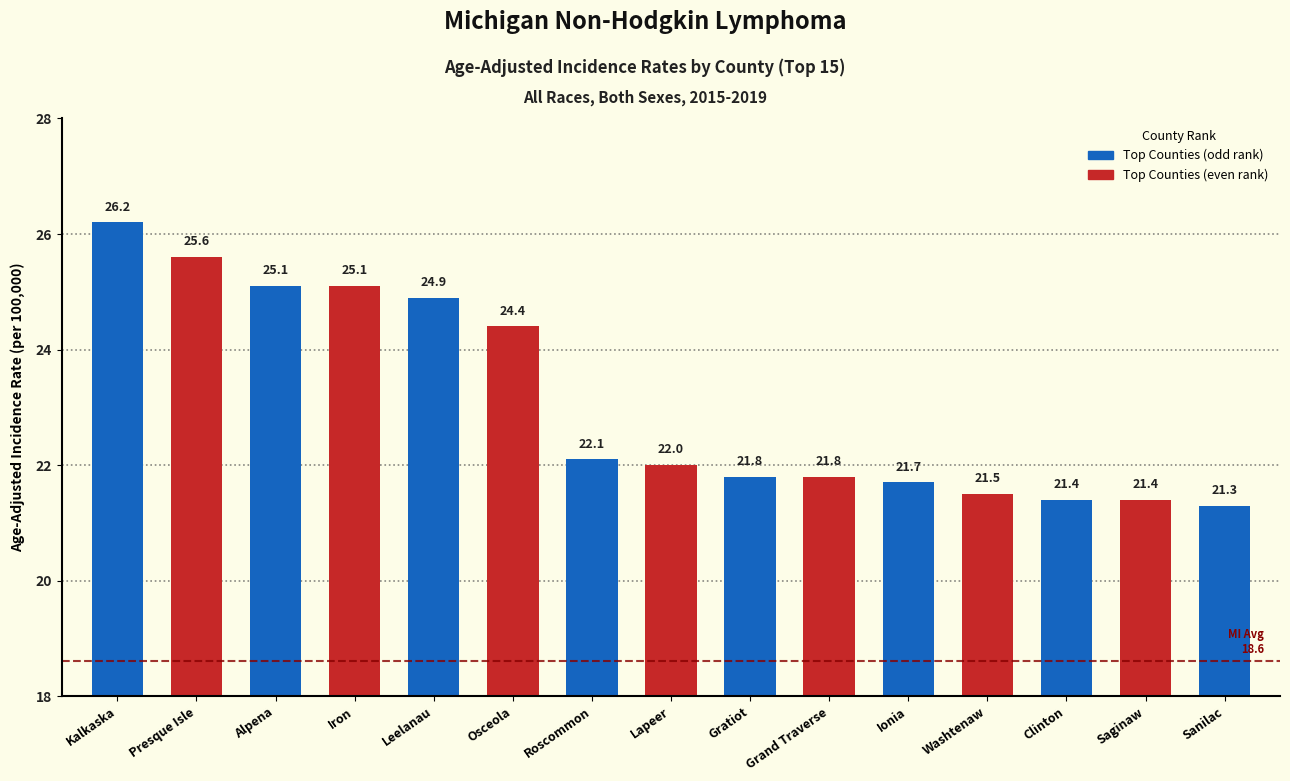

What is the average value?

23.1